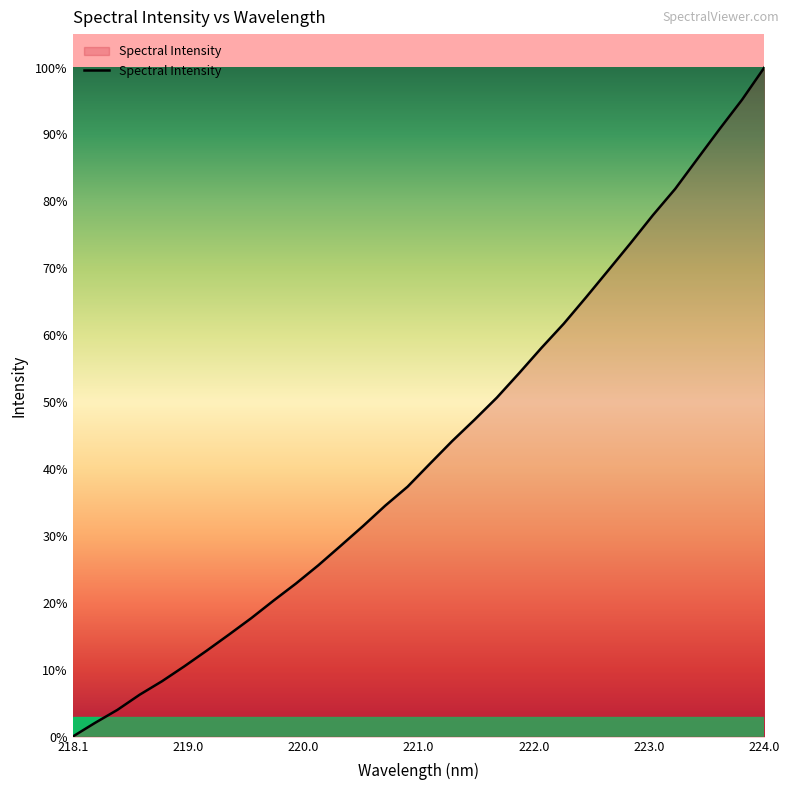

What is the difference between the maximum and minimum values?

100.0